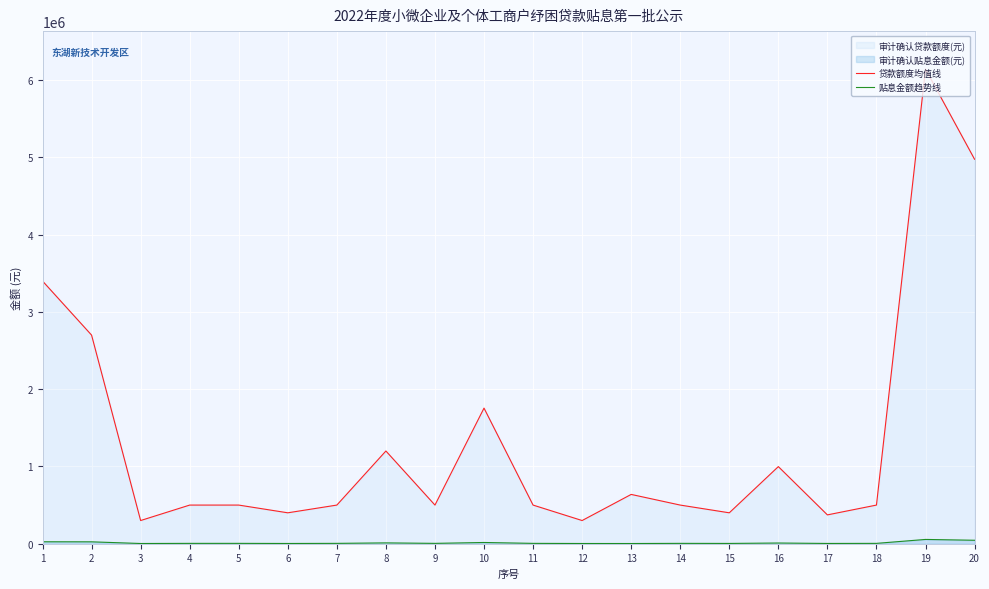

Where is the first local maximum for 贷款额度均值线?

8